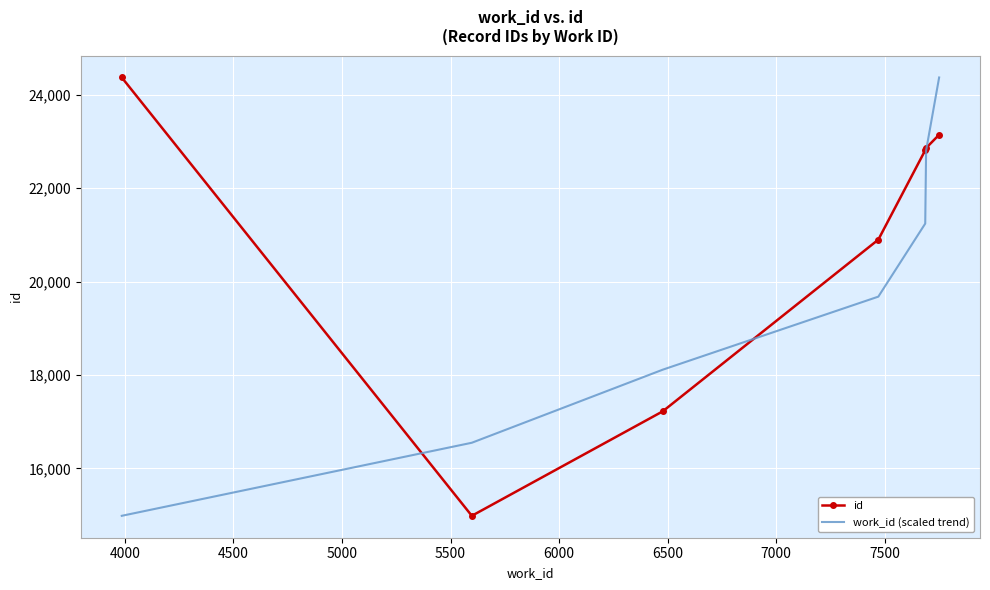

What is the highest value of the id series?

24371.0